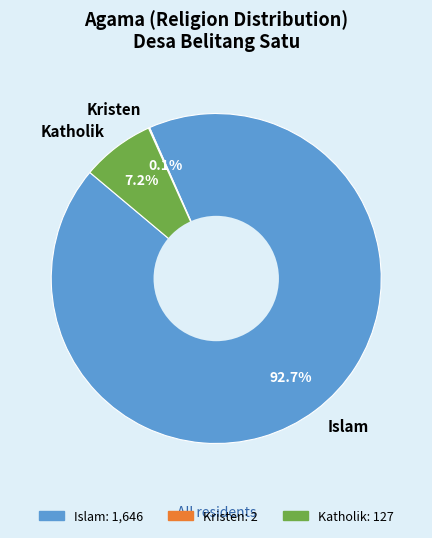

Does Islam account for over 50% of the chart?

Yes